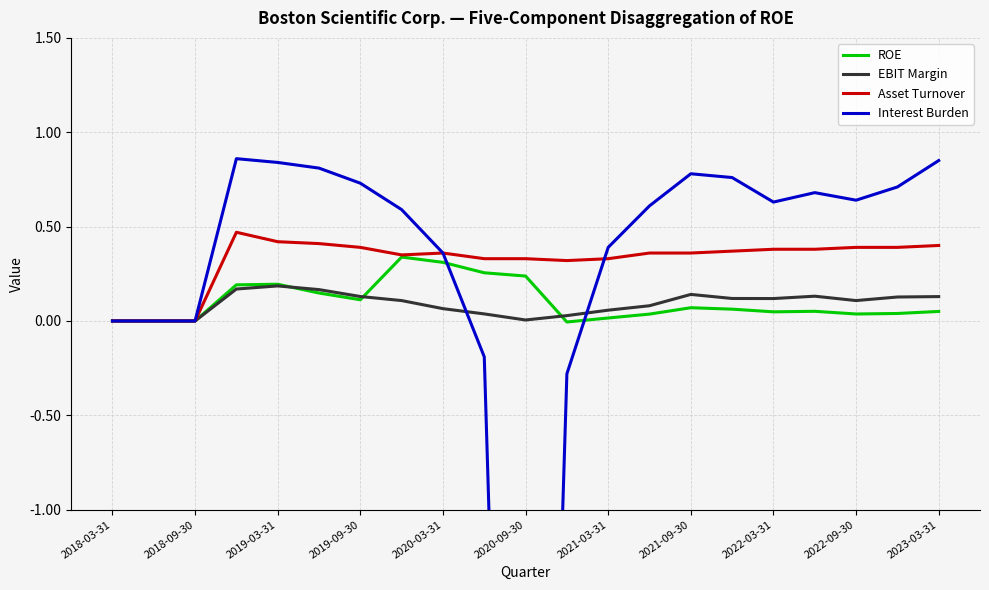

Is it true that ROE equals -0.2 at 2018-03-31?

False